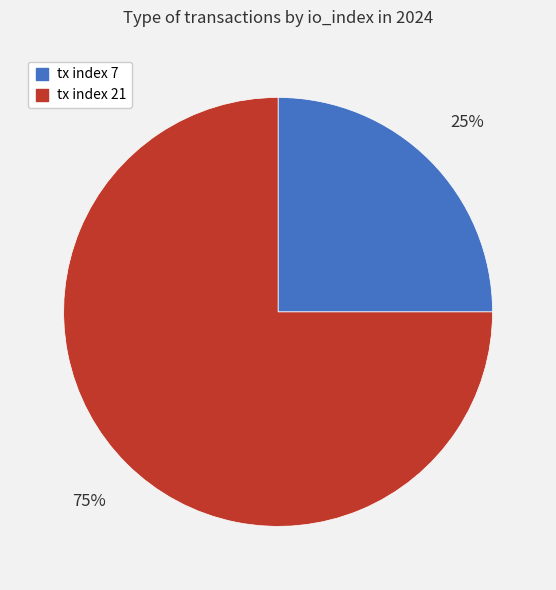

Count the number of slices in the pie.

2